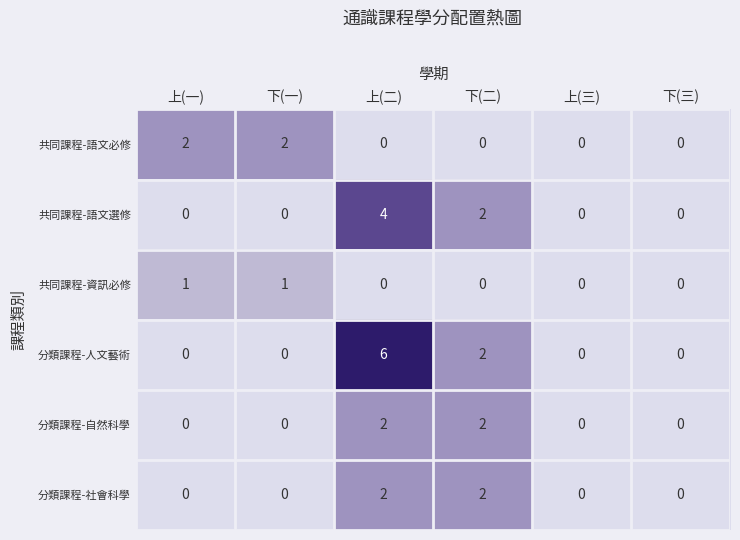

Which series has the largest total across all categories?

分類課程-人文藝術